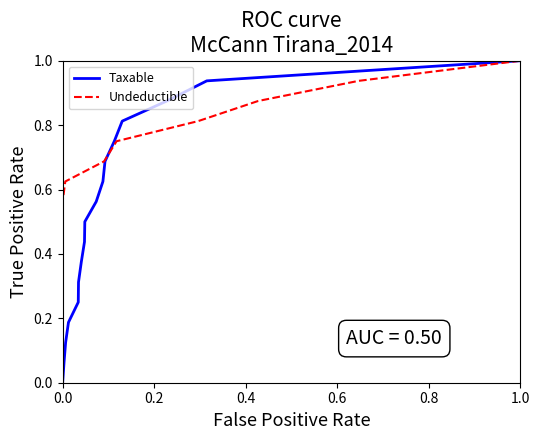

How many values in the Taxable series exceed 0?

16